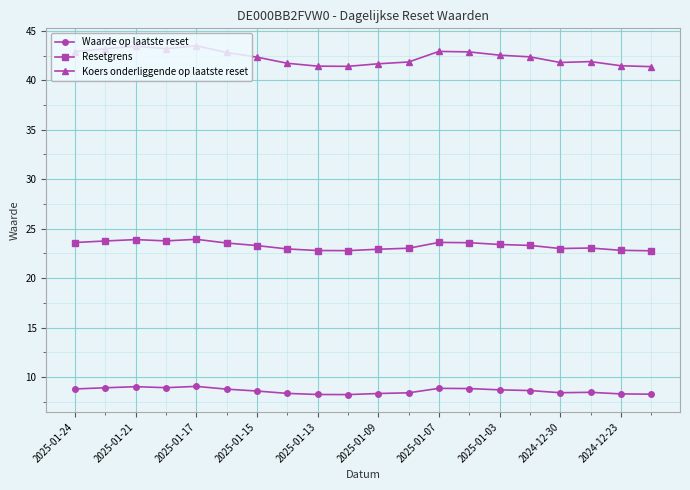

List the series in order of their overall mean, highest first.

Koers onderliggende op laatste reset, Resetgrens, Waarde op laatste reset